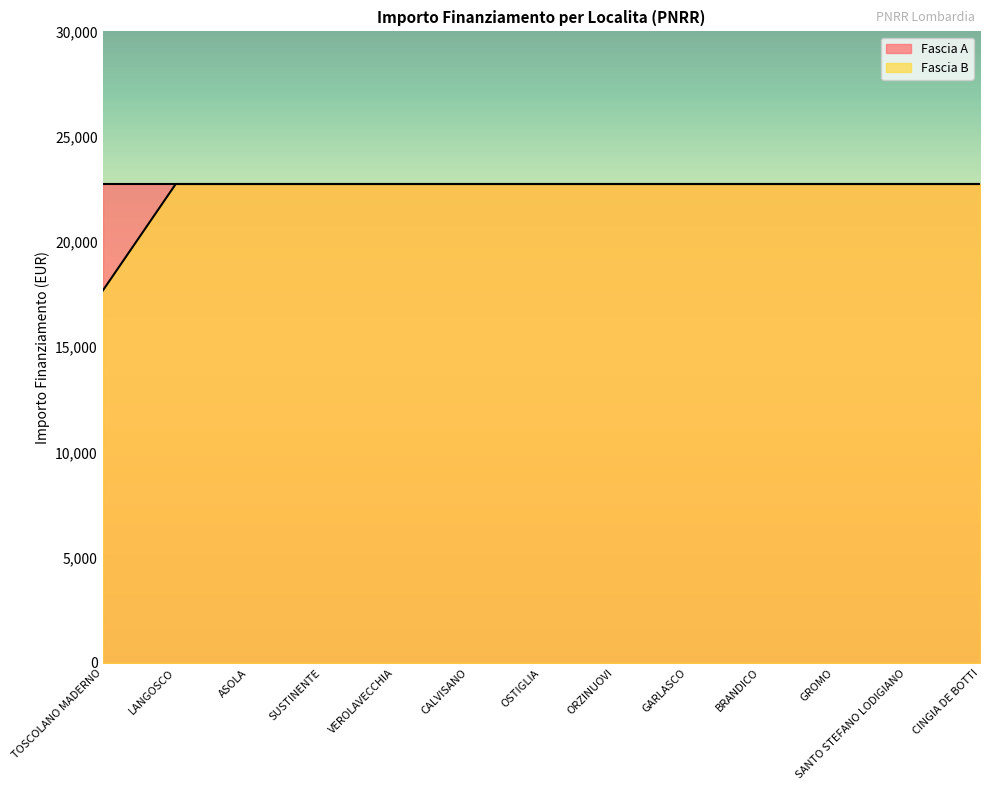

Which series has the widest spread of values?

Fascia B